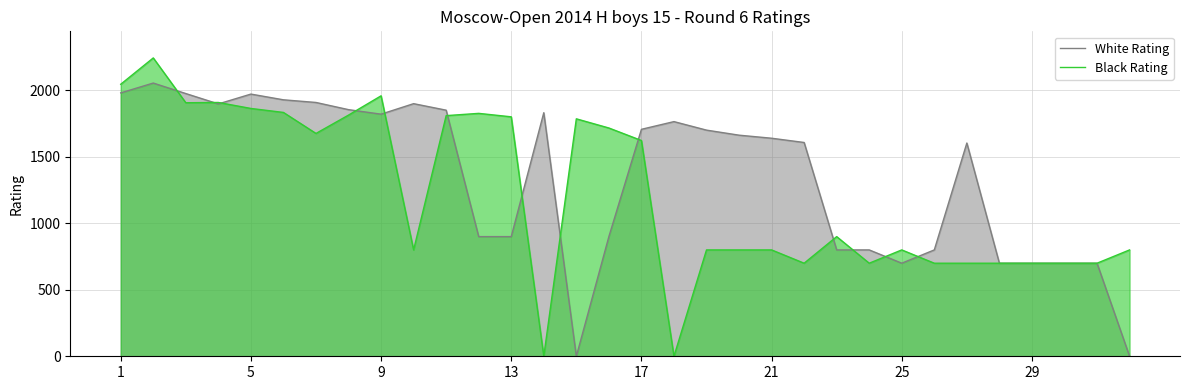

Which series has the widest spread of values?

Black Rating